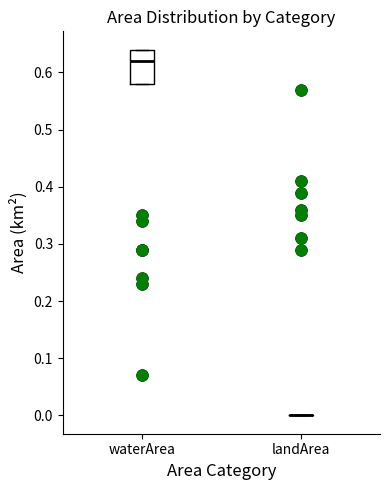

Reading left to right, transcribe this box plot: for each box, give where its median line is, the range the box spans, and where its two whiskers end, as read against the y-axis. The values are not printed on the chart, so give them approximately, as read against the axis.

waterArea: median 0.62, box 0.58 to 0.64, whiskers 0.58 to 0.64
landArea: box collapsed to a line at 0.00, whiskers 0.00 to 0.00